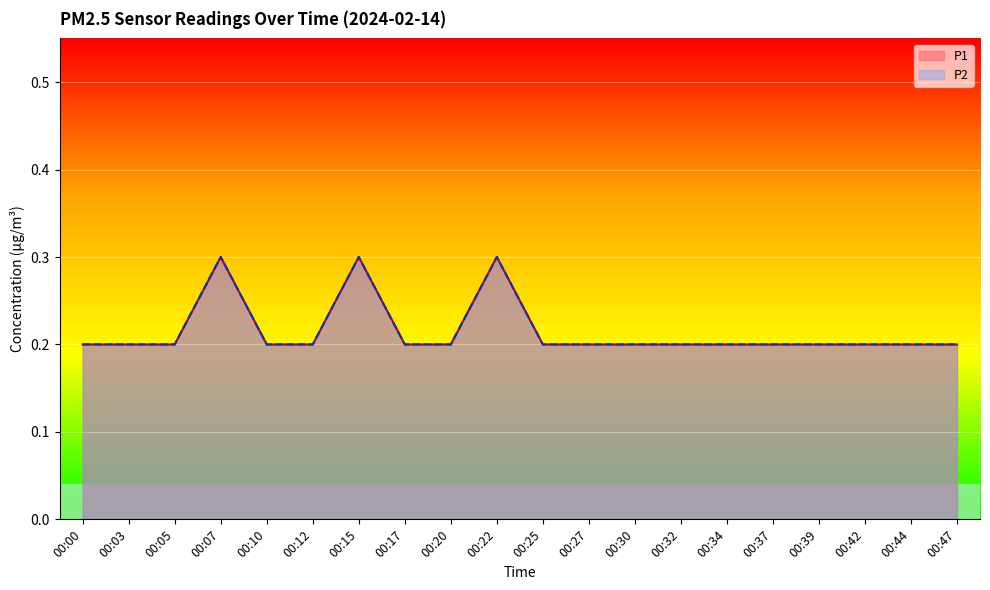

At 00:34, list the series in order from largest to smallest.

P1, P2